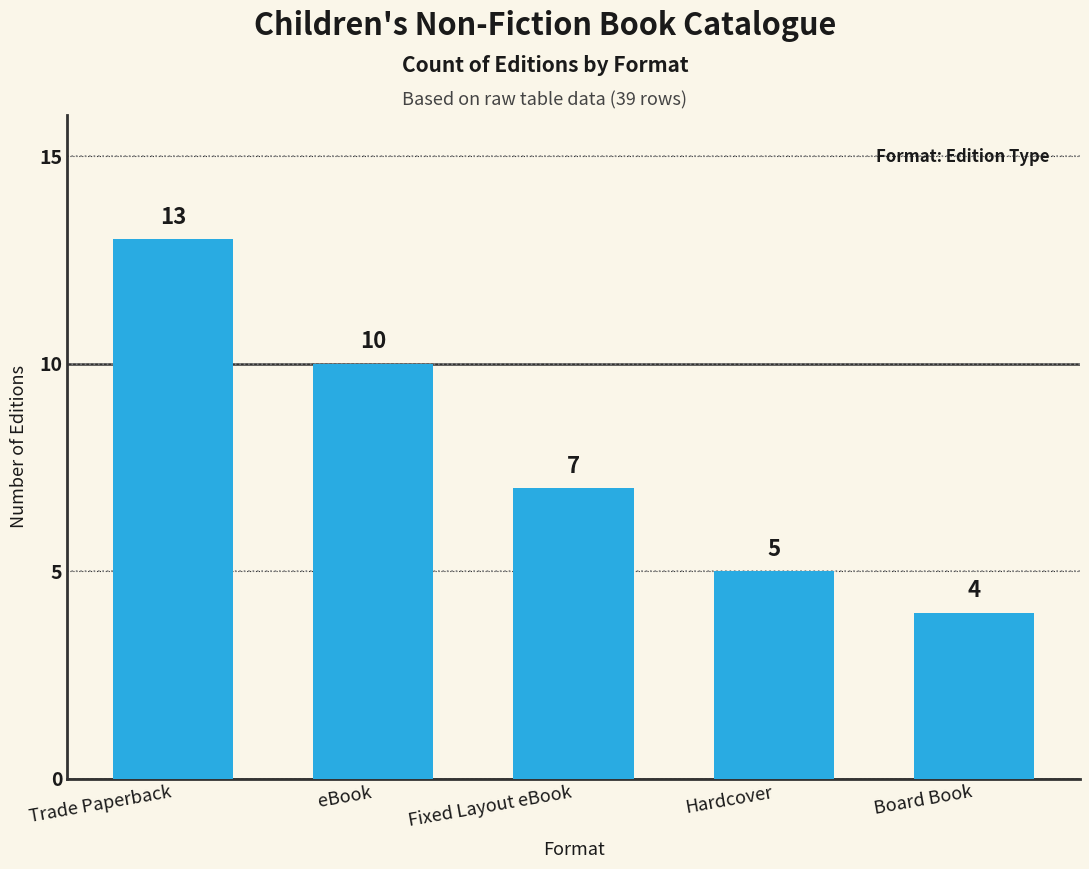

List the labels in order of value, smallest first.

Board Book, Hardcover, Fixed Layout eBook, eBook, Trade Paperback